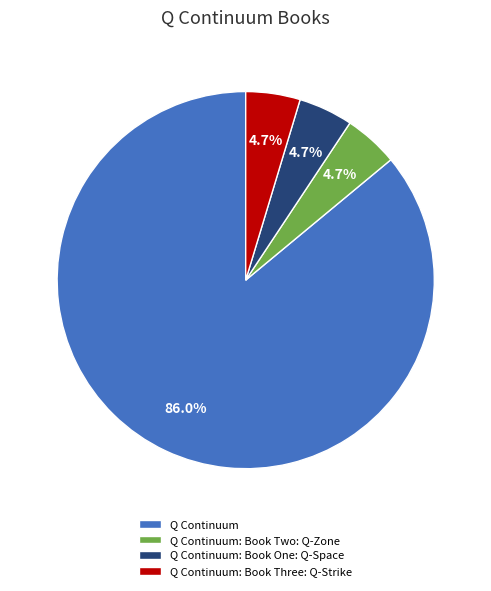

To the nearest percent, what portion does Q Continuum represent?

86%